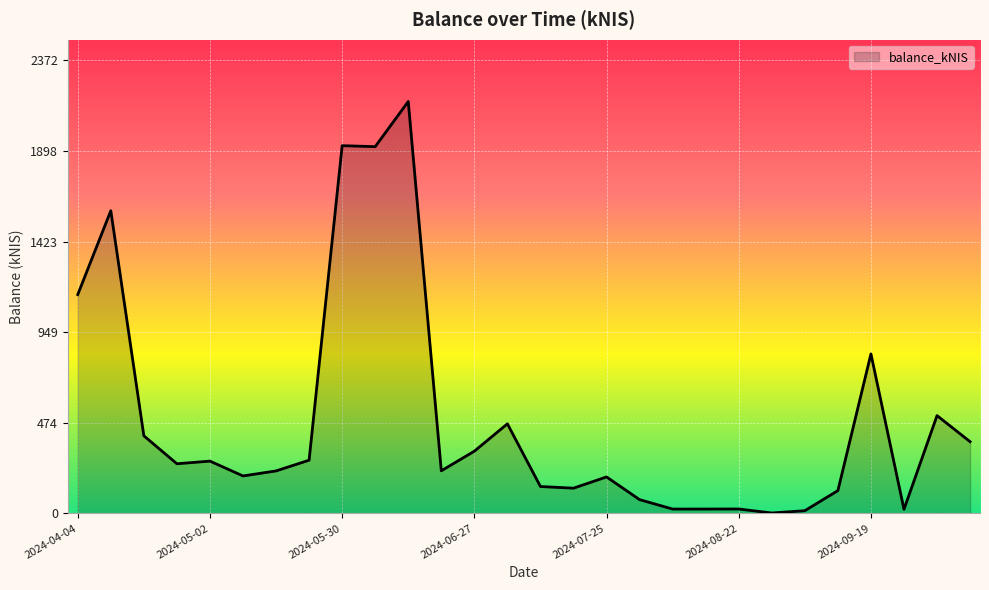

What is the maximum value shown in the chart?

2156.5